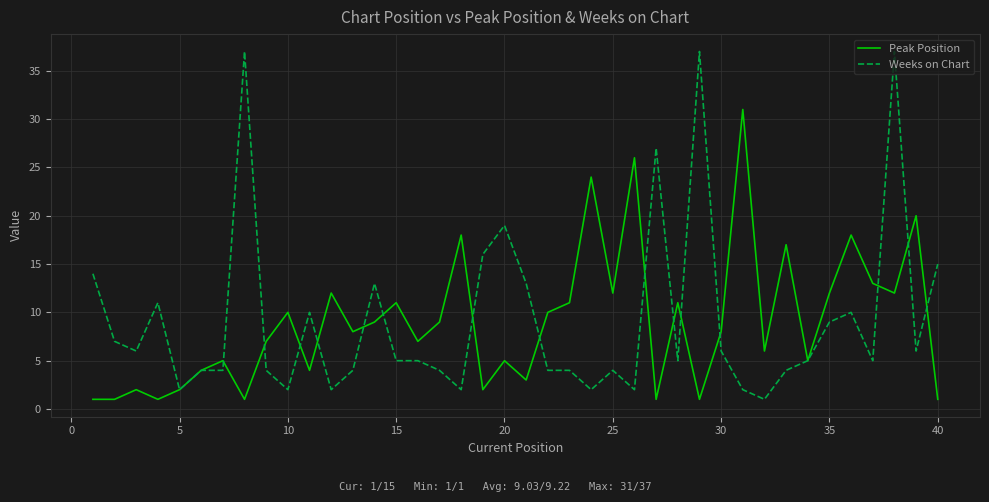

List the series in order of their peak value, highest first.

Weeks on Chart, Peak Position